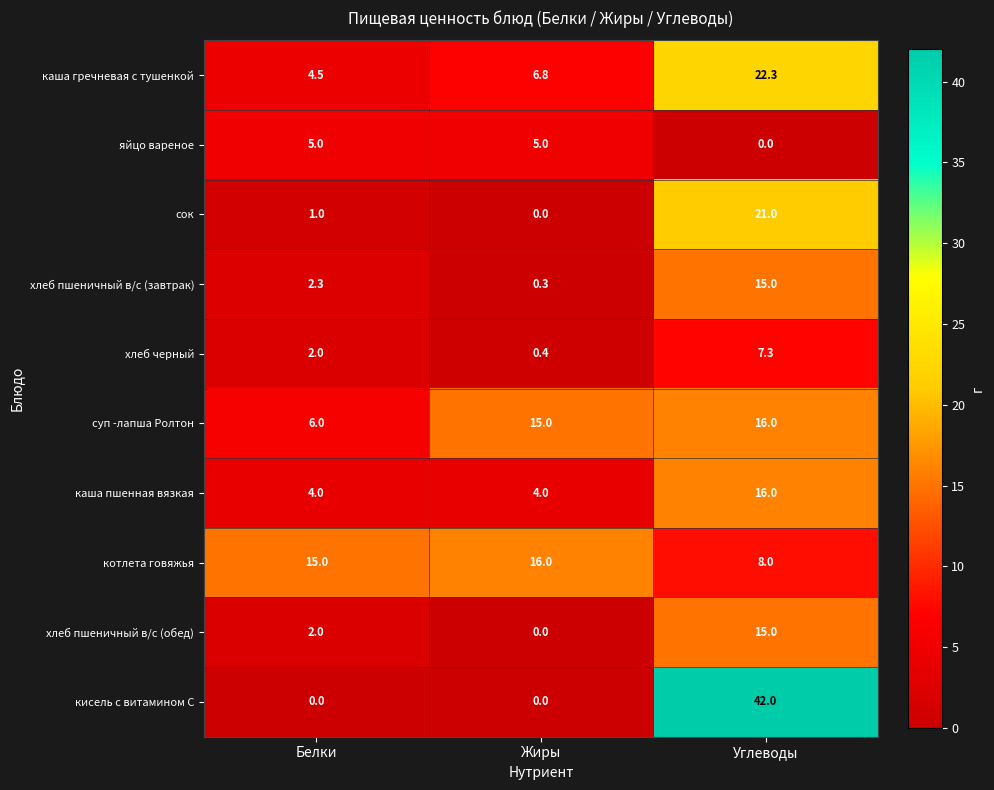

What is the greatest value displayed?

42.0